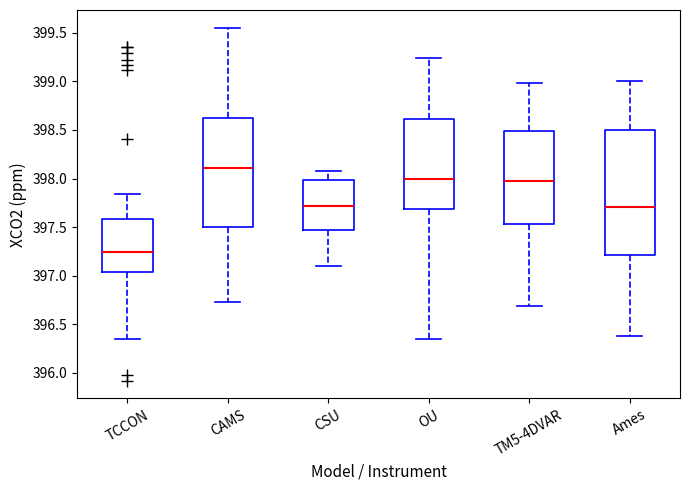

Reading left to right, read every box against the y-axis: the position of its median line, the range the box covers, and the ends of its whiskers. The values are not printed on the chart, so give them approximately, as read against the axis.

TCCON: median 397.25, box 397.05 to 397.60, whiskers 396.35 to 397.85
CAMS: median 398.10, box 397.50 to 398.60, whiskers 396.75 to 399.55
CSU: median 397.70, box 397.45 to 398.00, whiskers 397.10 to 398.10
OU: median 398.00, box 397.70 to 398.60, whiskers 396.35 to 399.25
TM5-4DVAR: median 397.95, box 397.55 to 398.50, whiskers 396.70 to 399.00
Ames: median 397.70, box 397.20 to 398.50, whiskers 396.40 to 399.00